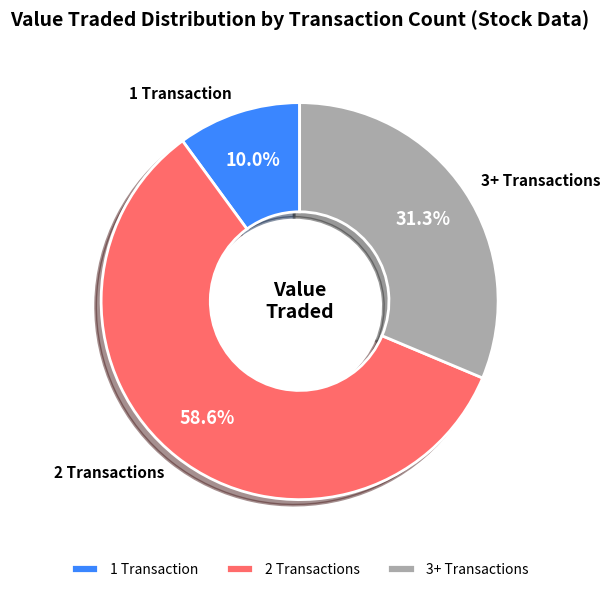

Is the sum of 3+ Transactions and 1 Transaction greater than half?

No